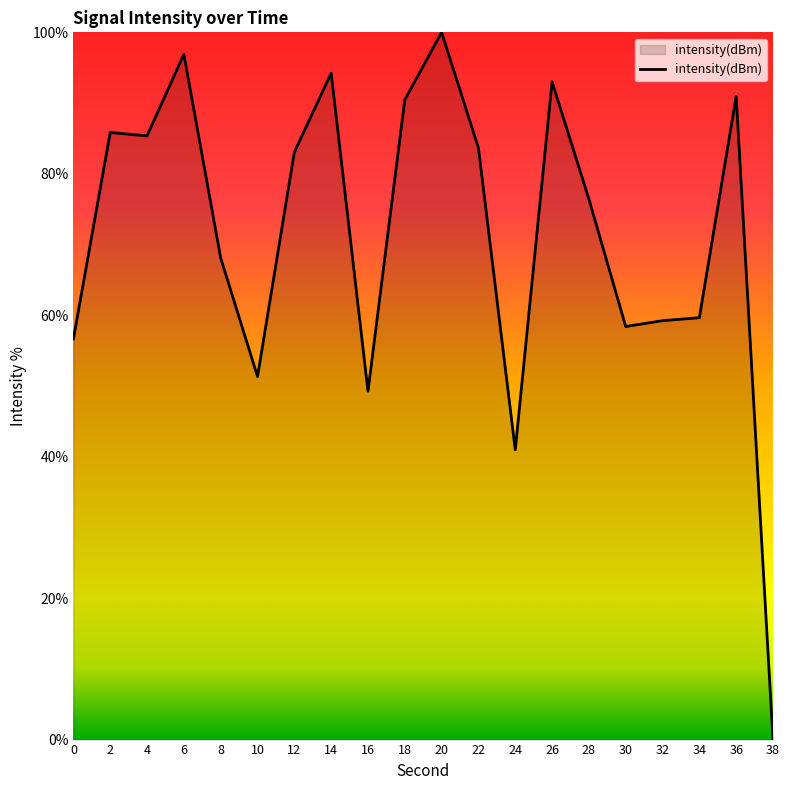

At which label does the data first exceed 83?

2